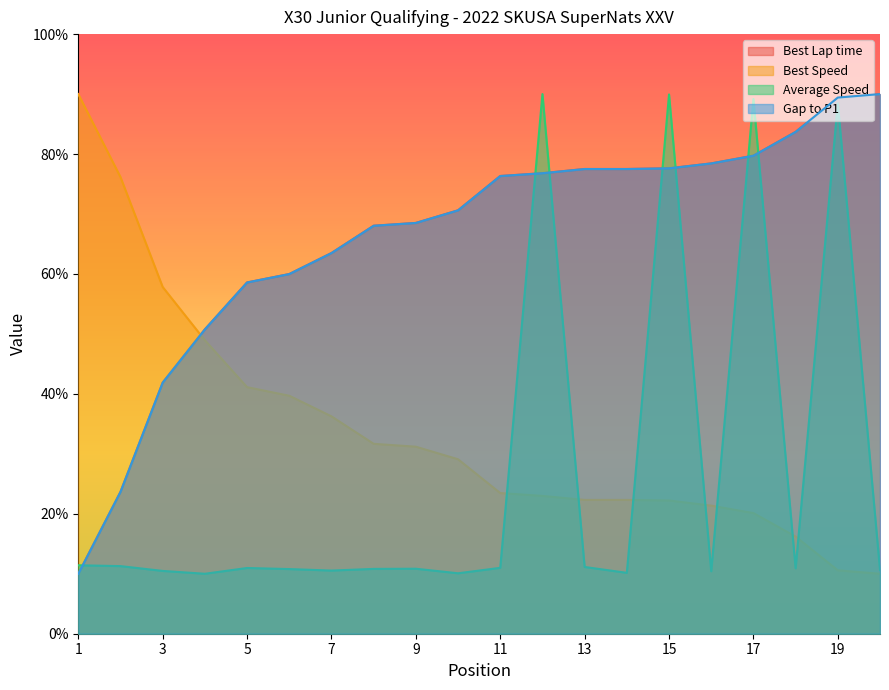

Where is Best Speed nearest to the value 50?

4